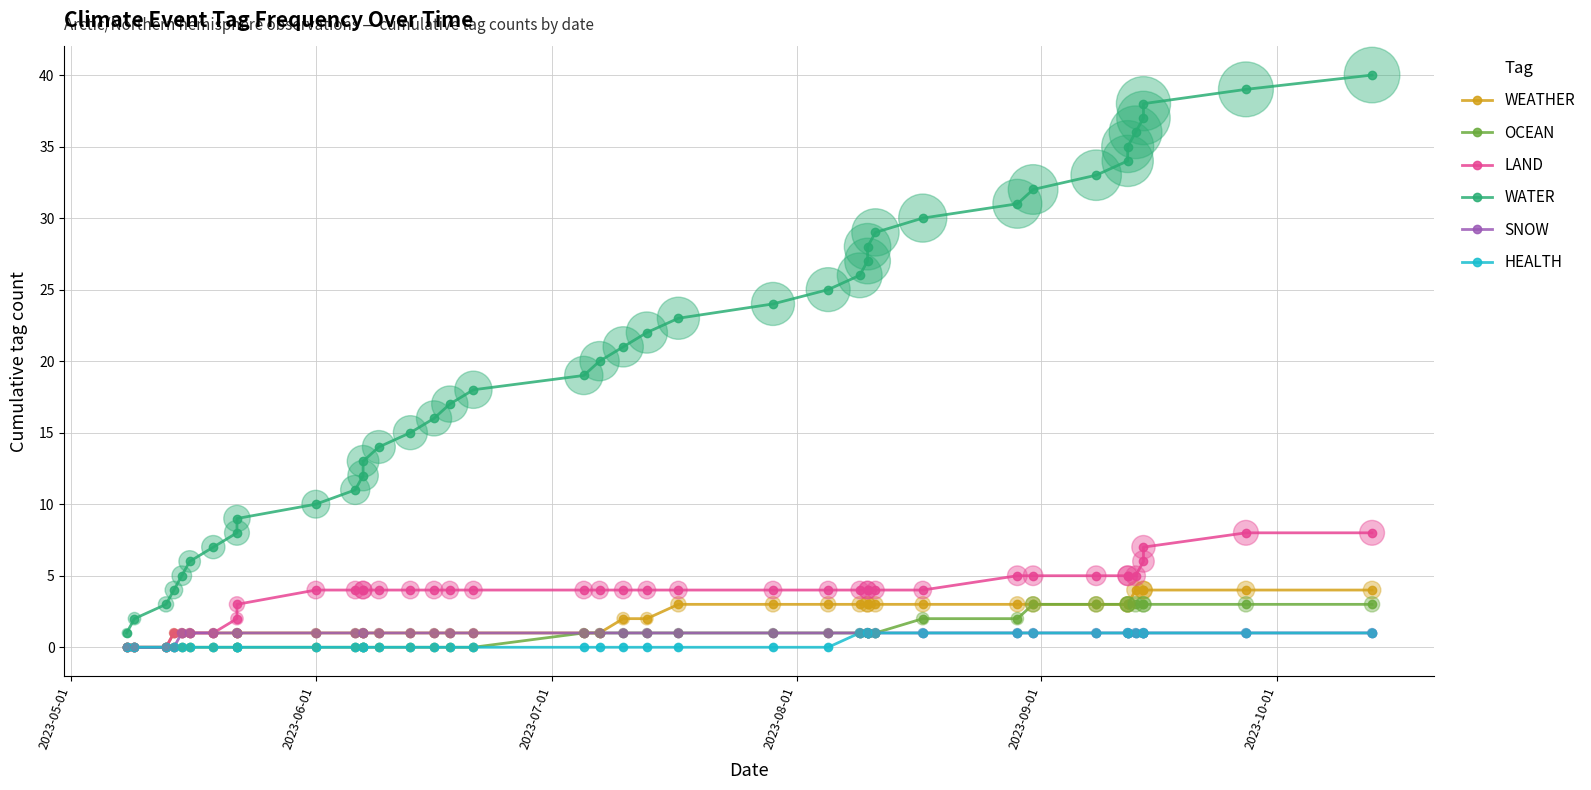

Which series reaches the minimum Y coordinate?

WEATHER